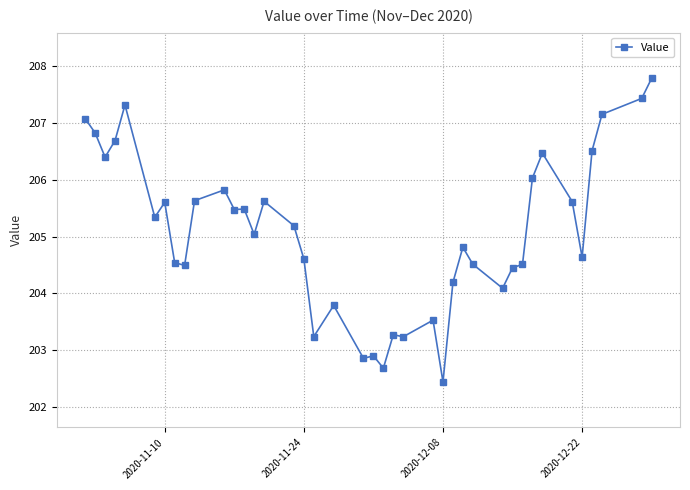

What is the minimum value shown in the chart?

202.4